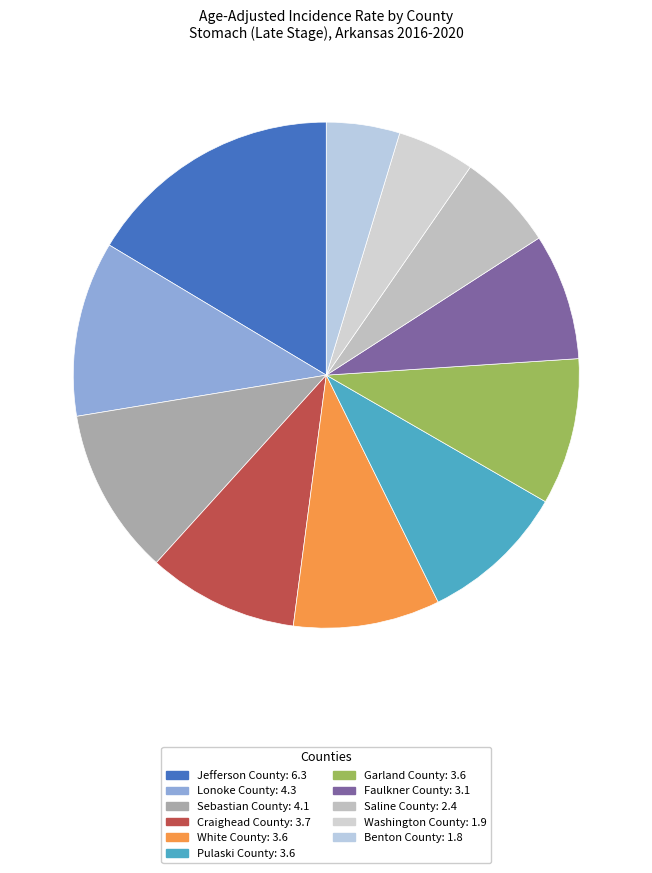

Combined, do Sebastian County and Craighead County account for over 50%?

No